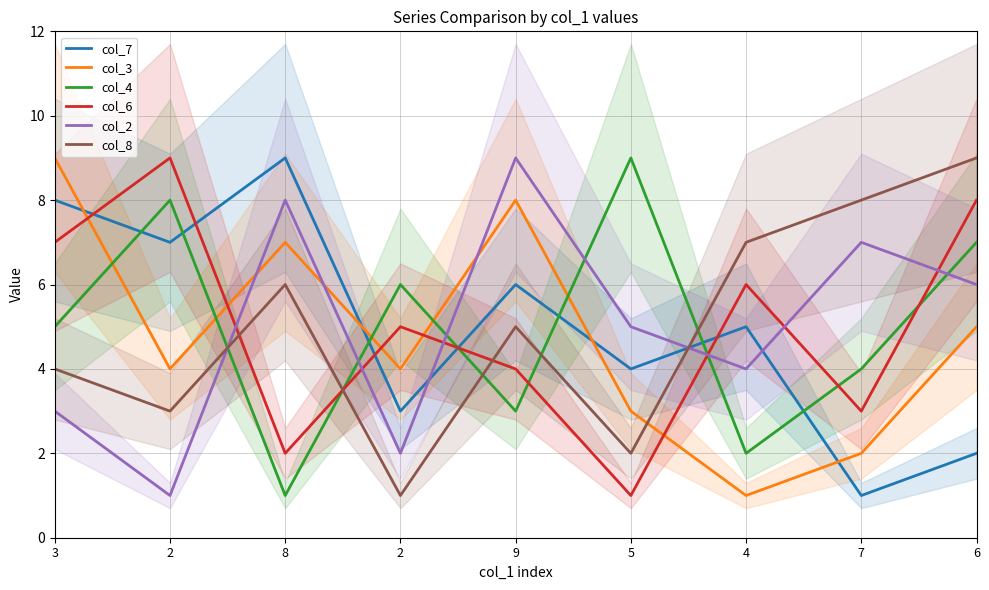

Which has a higher value, 2 or 9?

9